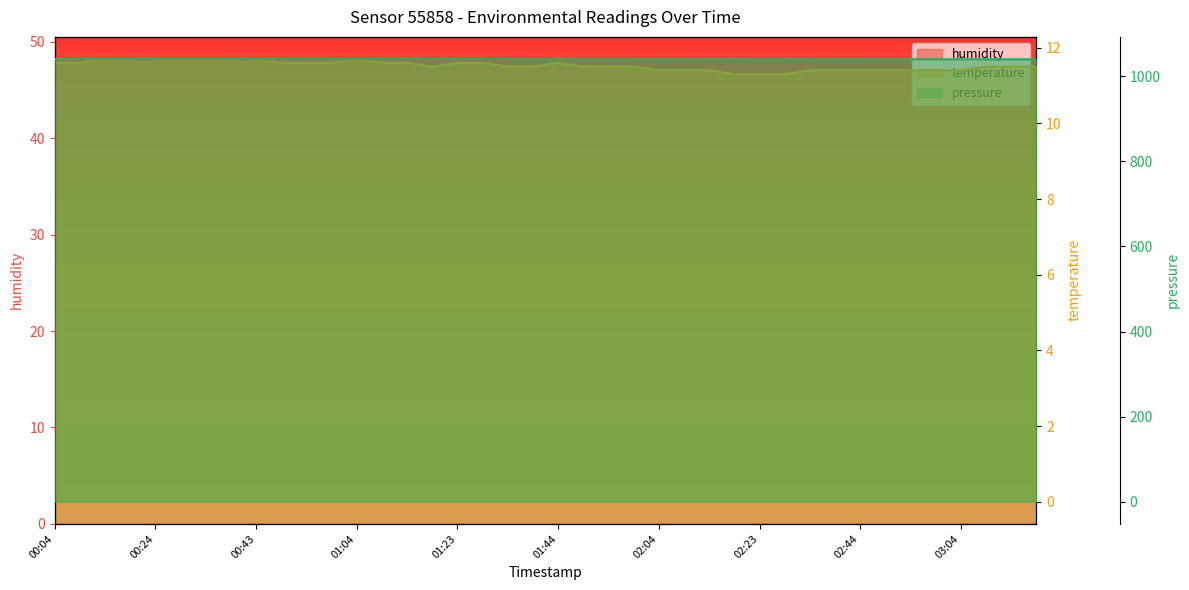

Where is the first local minimum for pressure?

11